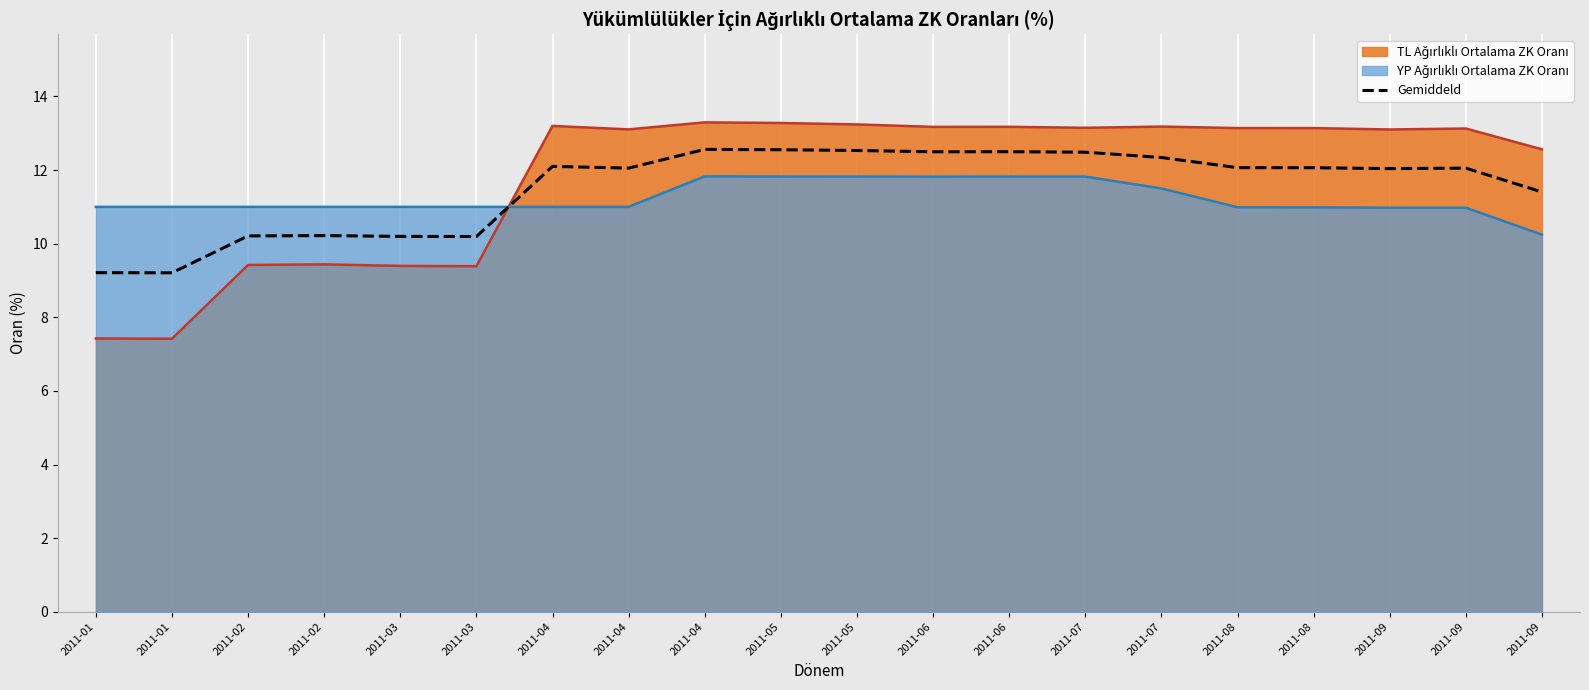

True or false: the data shows 10.2 at 2011-03.

True